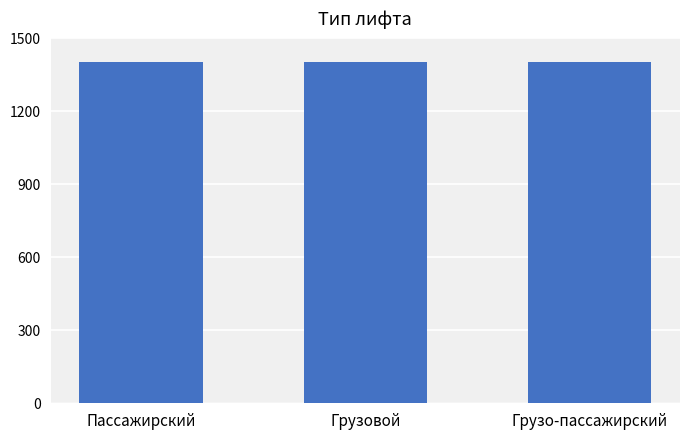

What is the sum of the values at Пассажирский and Грузовой?

2803